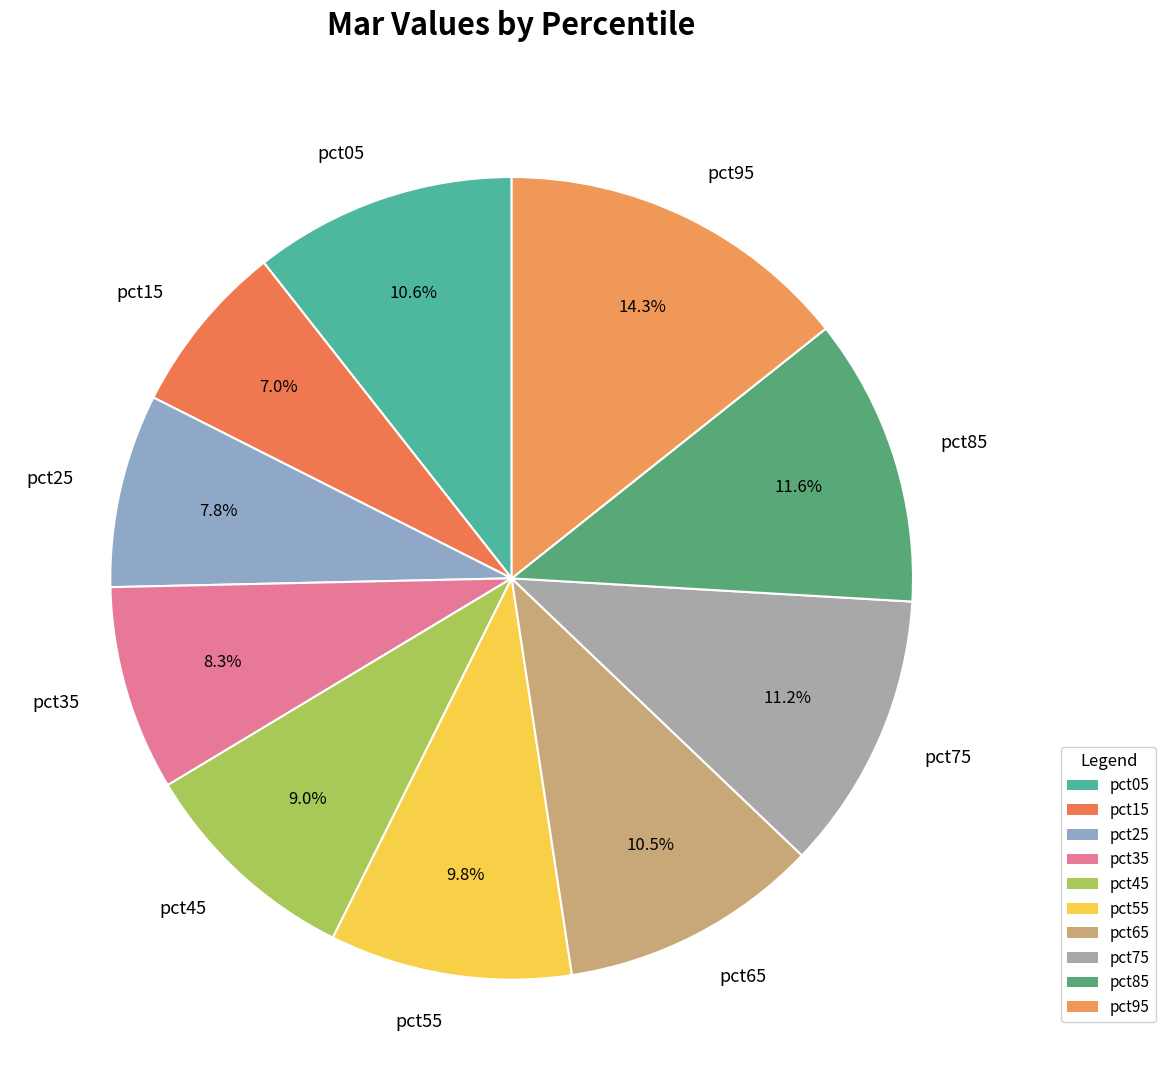

Does pct35 represent more than half of the total?

No